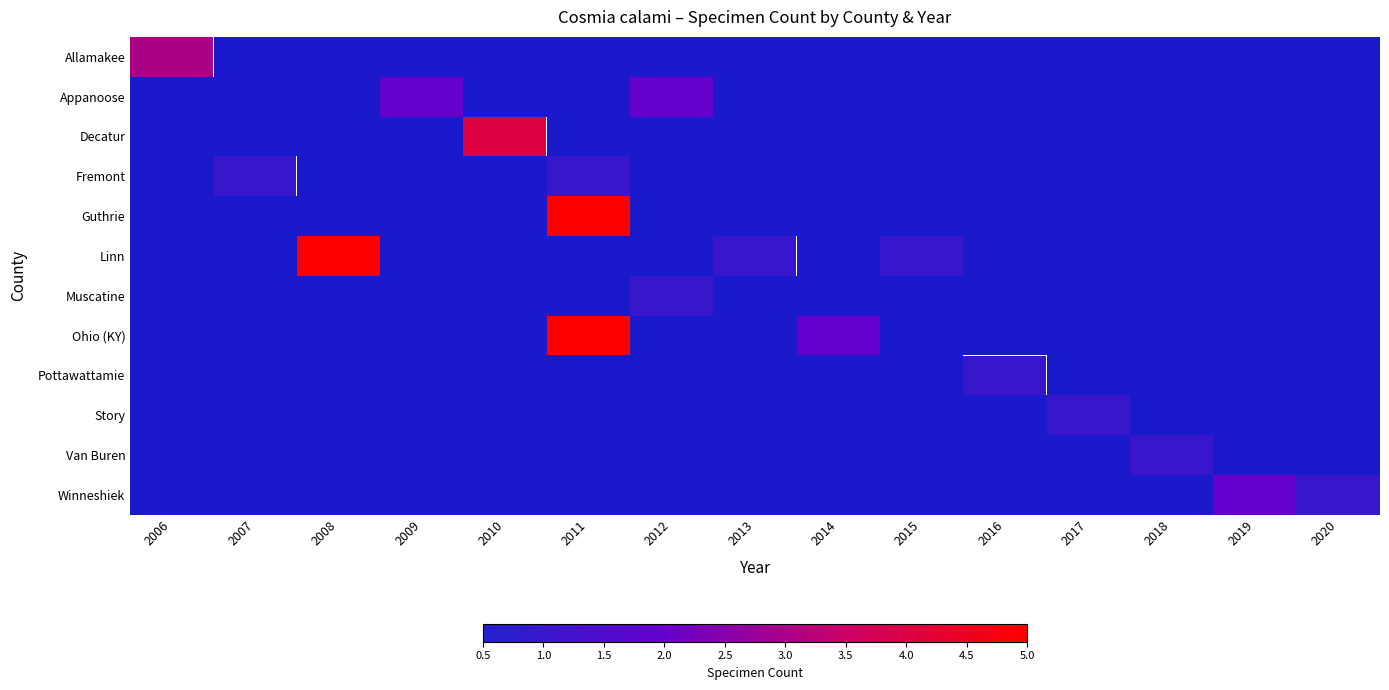

Is the value of Story at 2010 greater than the value of Appanoose at 2007?

No